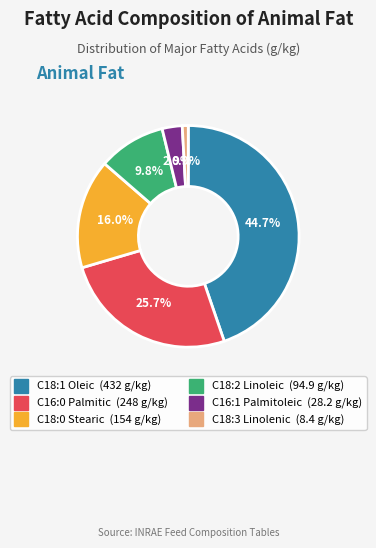

Does any single category account for the majority?

No